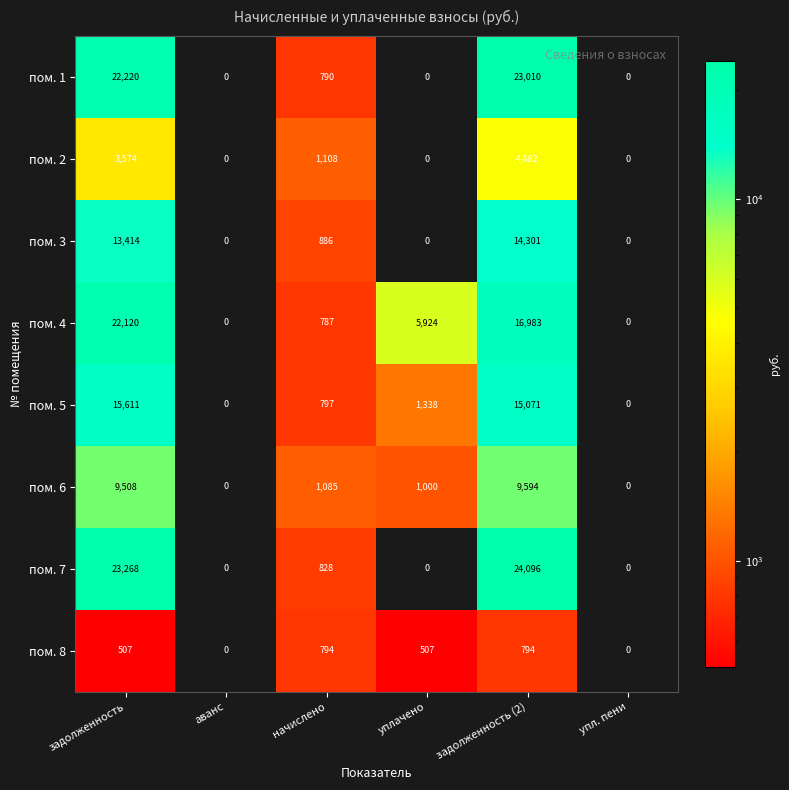

List the series in order of their peak value, lowest first.

пом. 8, пом. 2, пом. 6, пом. 3, пом. 5, пом. 4, пом. 1, пом. 7